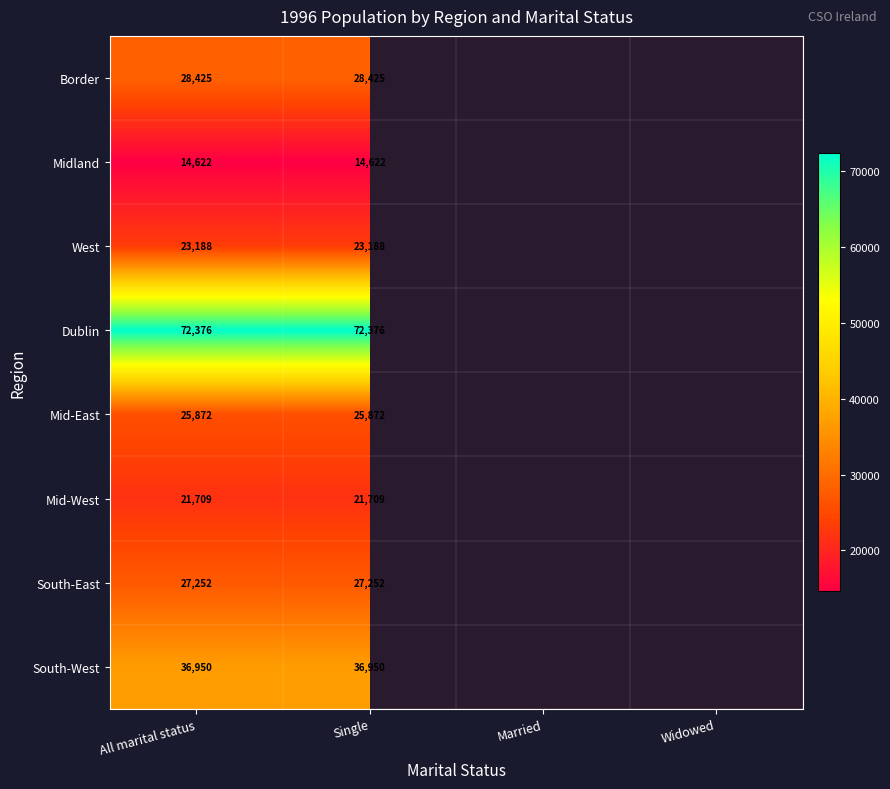

Is the value of Border at Single greater than the value of West at Single?

Yes